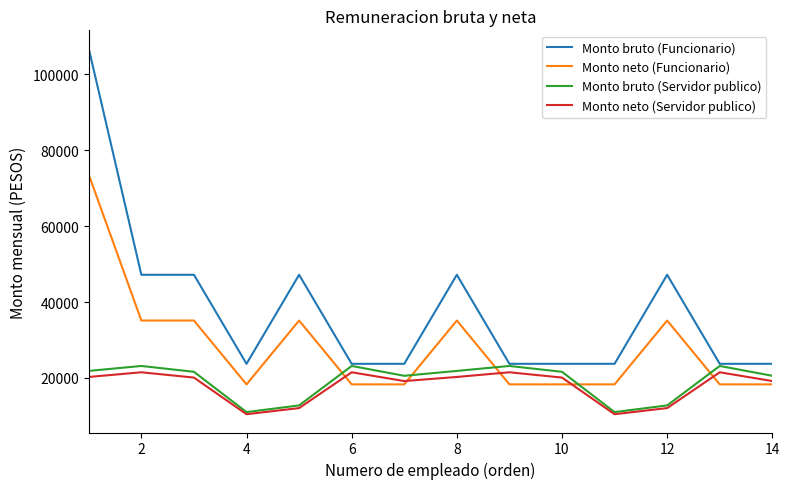

What are all the series names shown in the legend?

Monto bruto (Funcionario), Monto neto (Funcionario), Monto bruto (Servidor publico), Monto neto (Servidor publico)